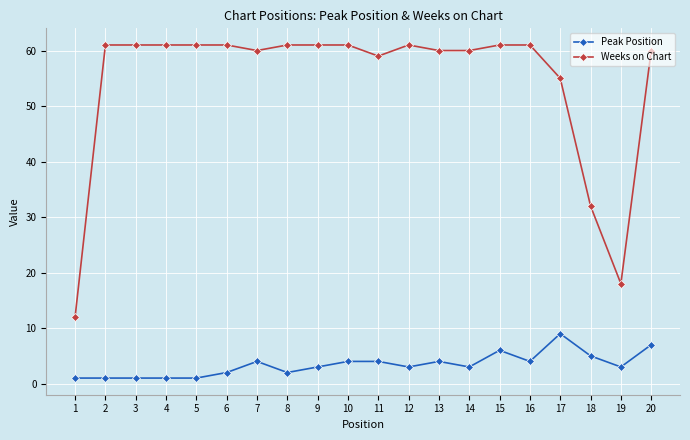

The value of Weeks on Chart at 11 is 97. True or false?

False